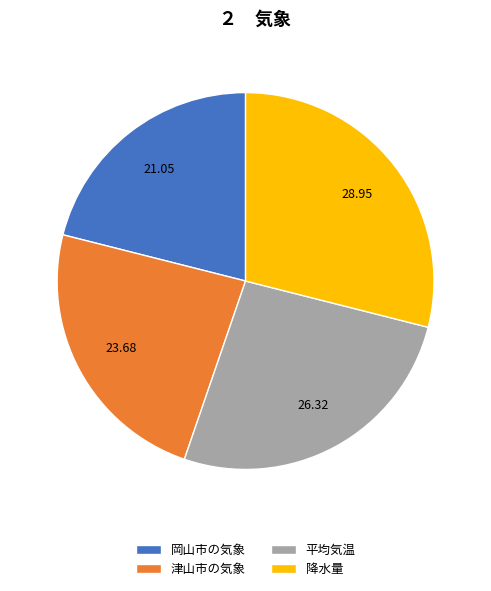

Is 平均気温 the majority of the pie?

No